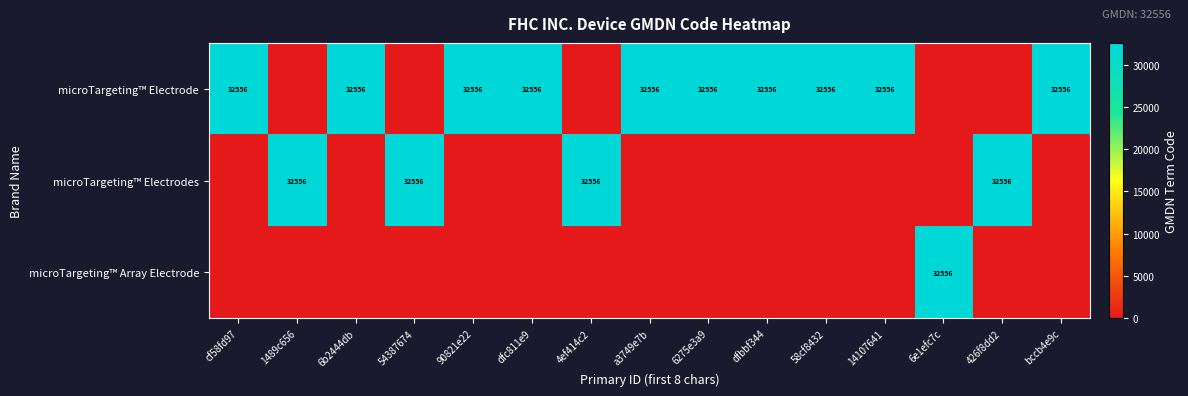

The value of microTargeting™ Electrode at bccb4e9c is 32556. True or false?

True